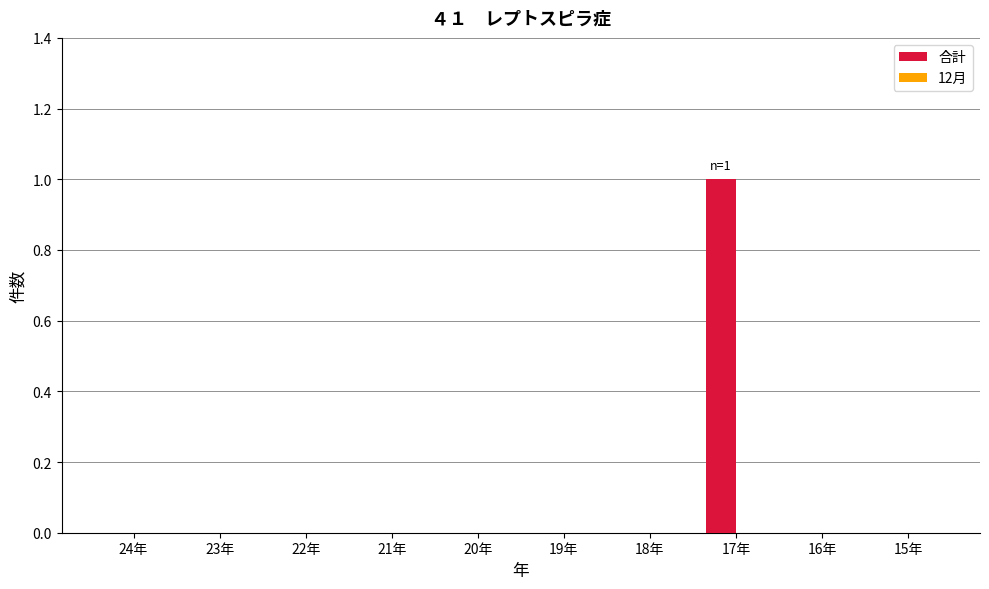

Reading right to left, extract all data points from this chart.

15年=0	16年=0	17年=1	18年=0	19年=0	20年=0	21年=0	22年=0	23年=0	24年=0